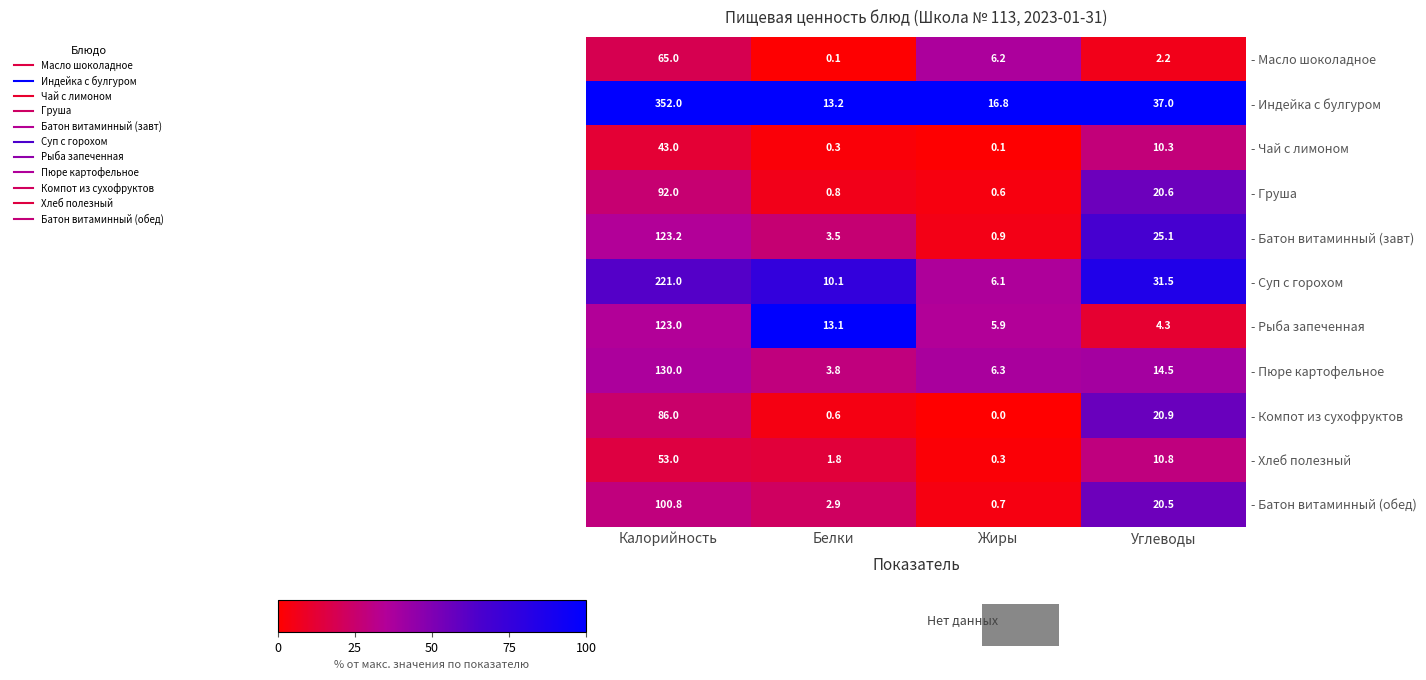

At Жиры, list the series in order from largest to smallest.

- Индейка с булгуром, - Пюре картофельное, - Масло шоколадное, - Суп с горохом, - Рыба запеченная, - Батон витаминный (завт), - Батон витаминный (обед), - Груша, - Хлеб полезный, - Чай с лимоном, - Компот из сухофруктов